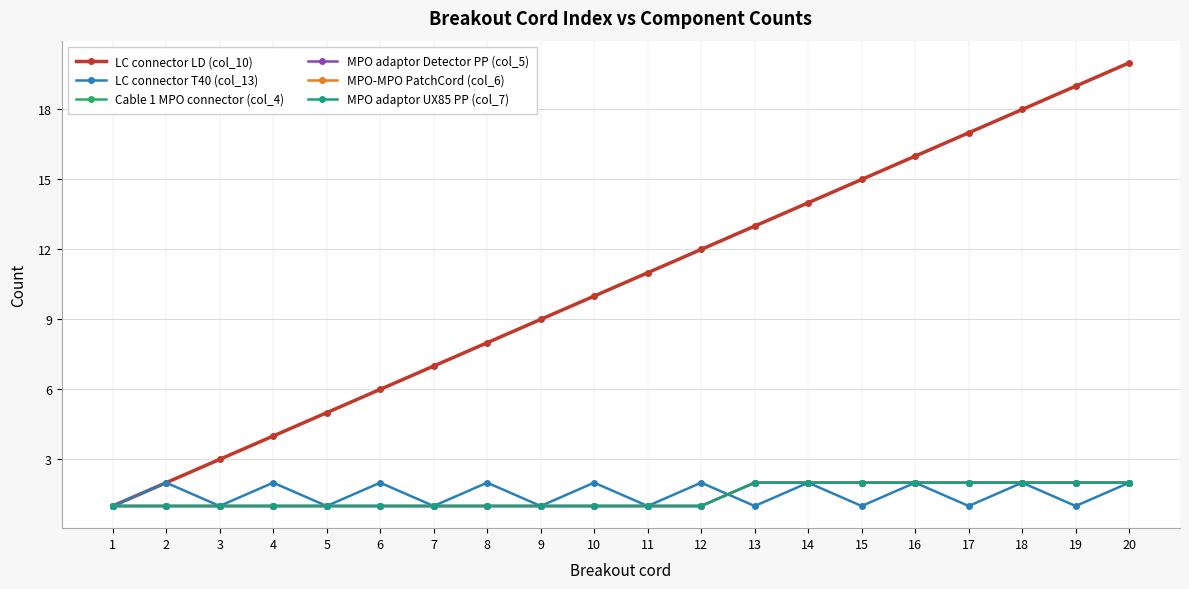

What value does the LC connector T40 (col_13) series have at 5?

1